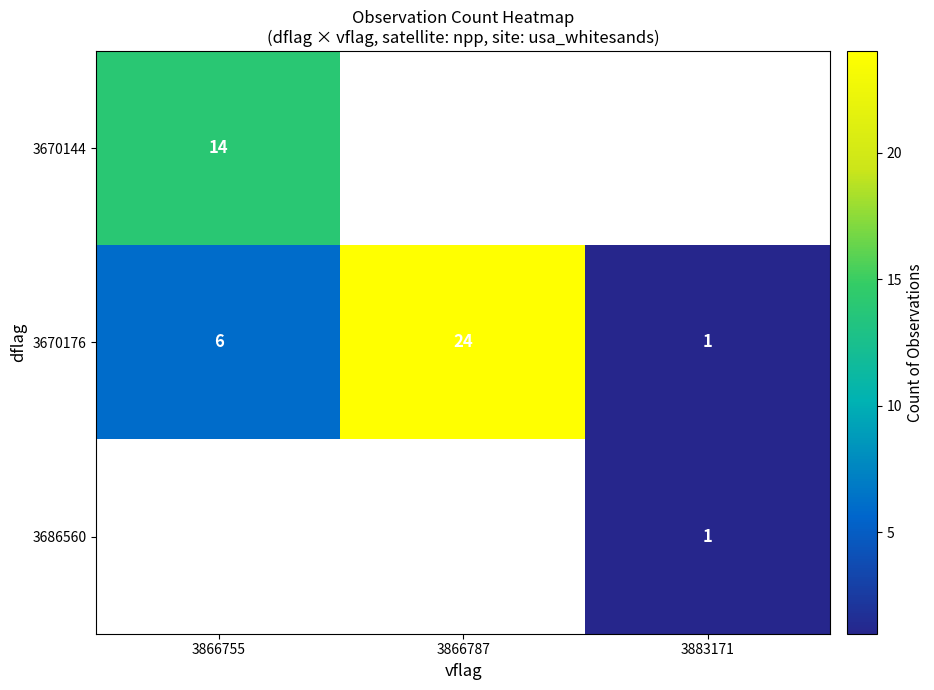

Is it true that 3670176 equals 14 at 3866787?

False